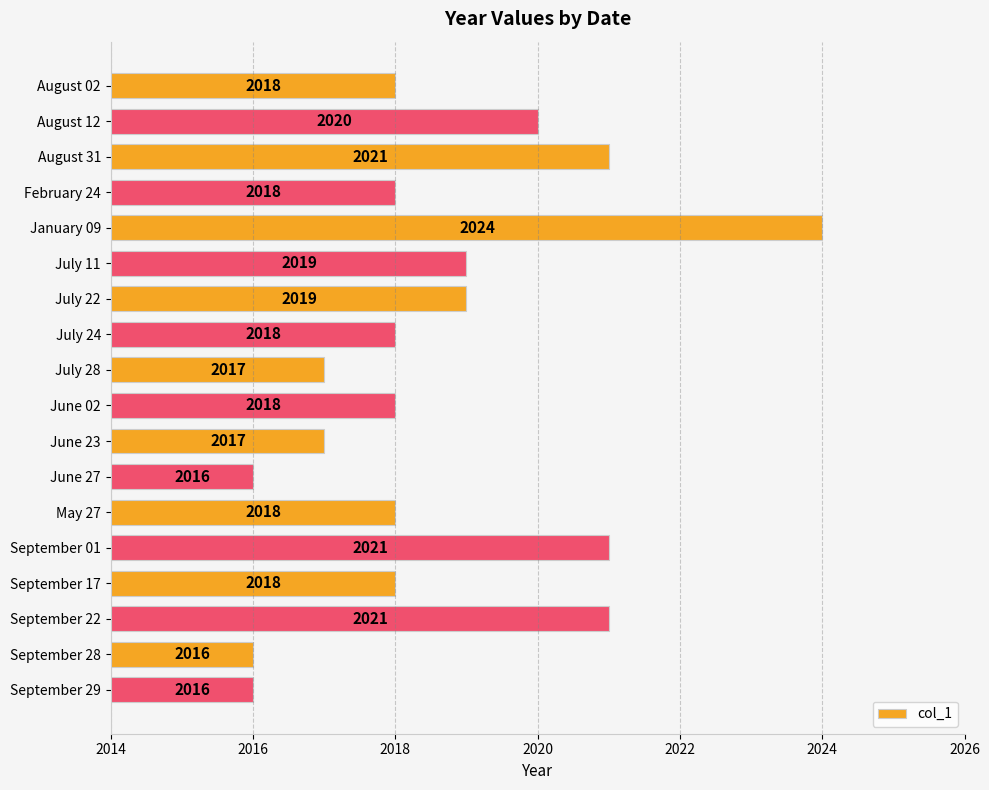

How many bars are there in total?

18